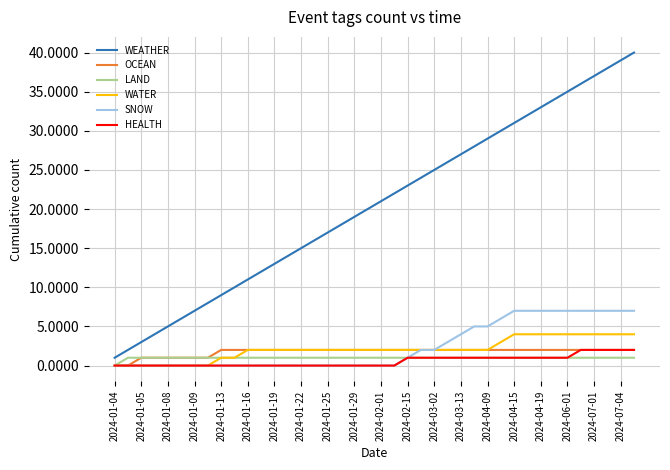

Reading left to right, list all the values displayed in this chart.

WEATHER: 1	2	3	4	5	6	7	8	9	10	11	12	13	14	15	16	17	18	19	20	21	22	23	24	25	26	27	28	29	30	31	32	33	34	35	36	37	38	39	40
OCEAN: 0	0	1	1	1	1	1	1	2	2	2	2	2	2	2	2	2	2	2	2	2	2	2	2	2	2	2	2	2	2	2	2	2	2	2	2	2	2	2	2
LAND: 0	1	1	1	1	1	1	1	1	1	1	1	1	1	1	1	1	1	1	1	1	1	1	1	1	1	1	1	1	1	1	1	1	1	1	1	1	1	1	1
WATER: 0	0	0	0	0	0	0	0	1	1	2	2	2	2	2	2	2	2	2	2	2	2	2	2	2	2	2	2	2	3	4	4	4	4	4	4	4	4	4	4
SNOW: 0	0	0	0	0	0	0	0	0	0	0	0	0	0	0	0	0	0	0	0	0	0	1	2	2	3	4	5	5	6	7	7	7	7	7	7	7	7	7	7
HEALTH: 0	0	0	0	0	0	0	0	0	0	0	0	0	0	0	0	0	0	0	0	0	0	1	1	1	1	1	1	1	1	1	1	1	1	1	2	2	2	2	2